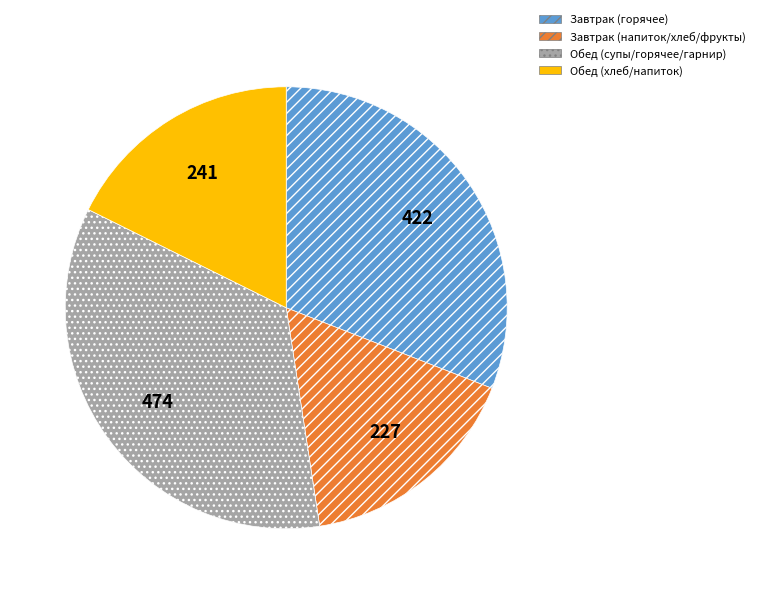

Which category has the biggest portion of the pie?

Обед (супы/горячее/гарнир)